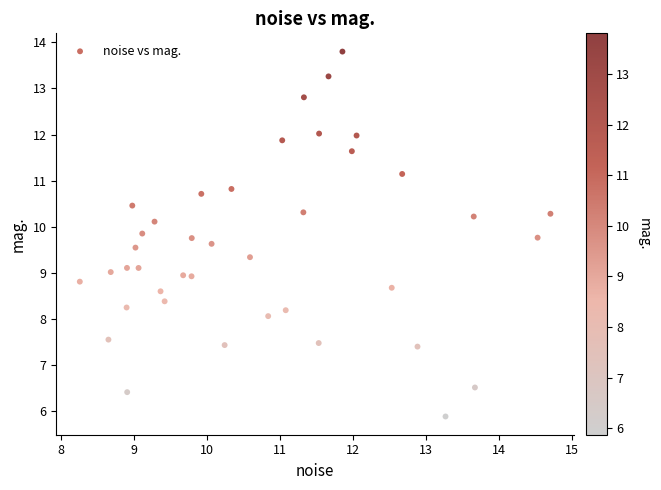

What is the range of Y values (max minus min)?

7.9